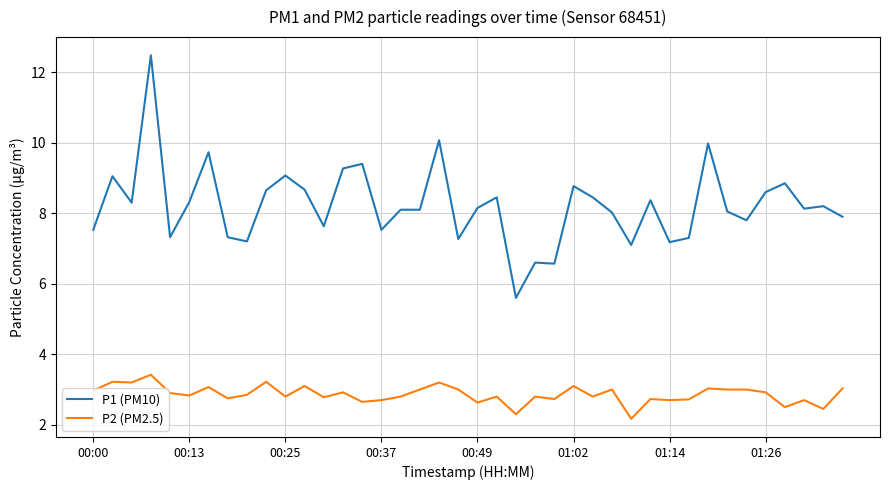

Does the chart display data point markers on the line(s)?

No